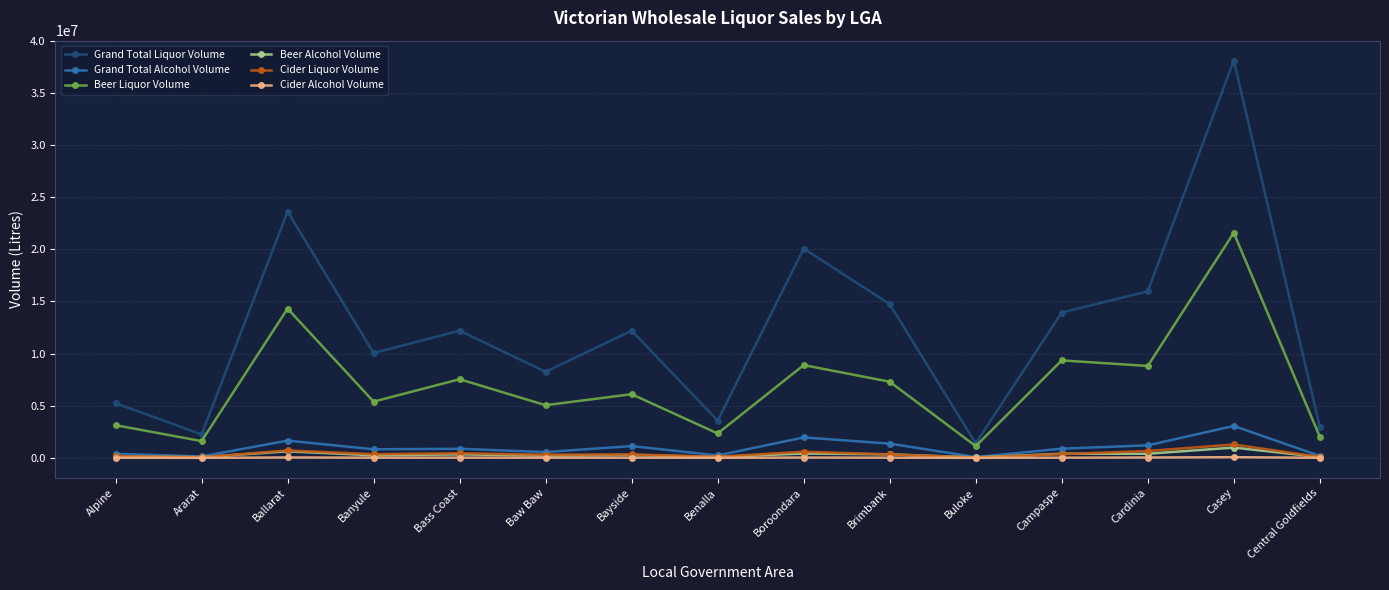

True or false: Grand Total Liquor Volume has more than 0 points higher than both neighbors.

True